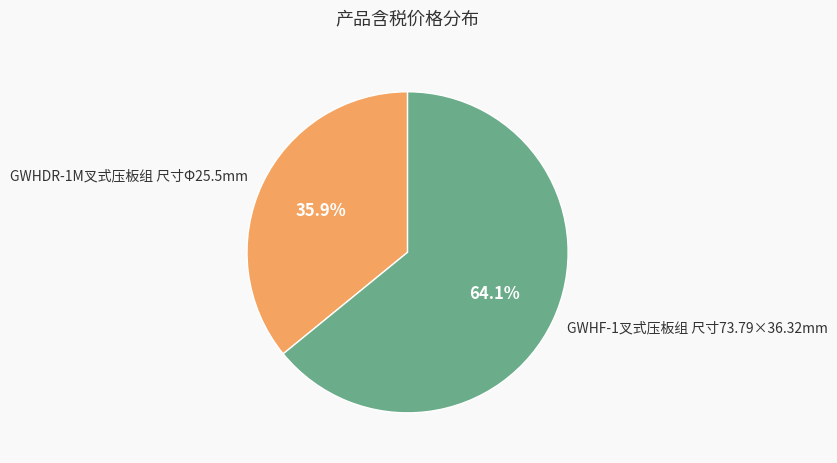

Rank the categories by value from highest to lowest.

GWHF-1叉式压板组 尺寸73.79×36.32mm, GWHDR-1M叉式压板组 尺寸Φ25.5mm